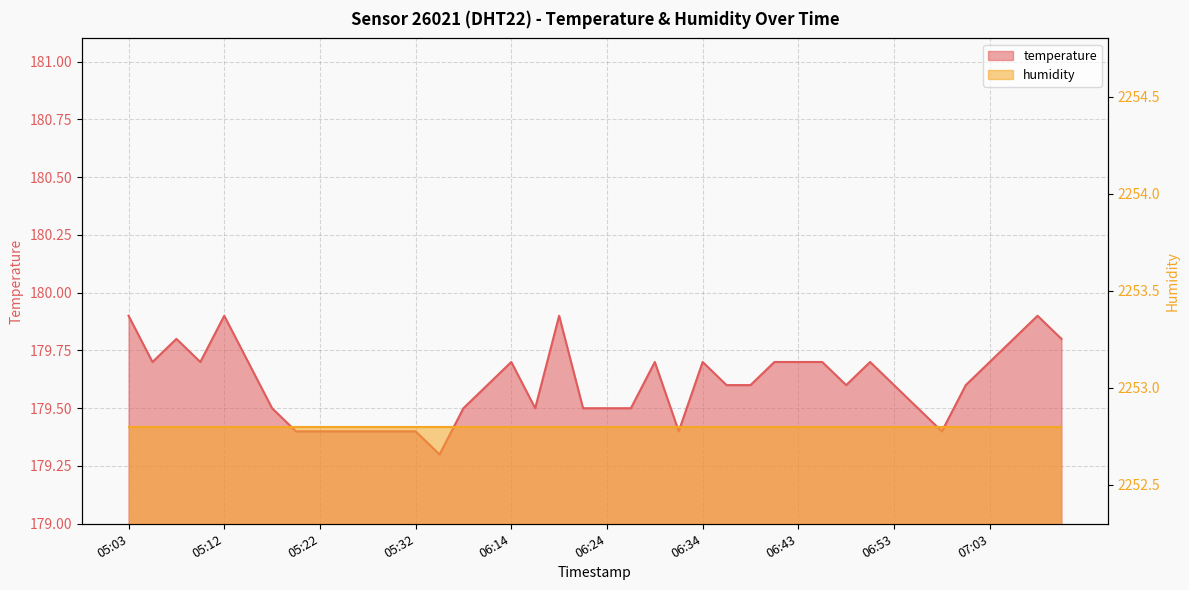

What is the label of the 21st point from the left?

06:24